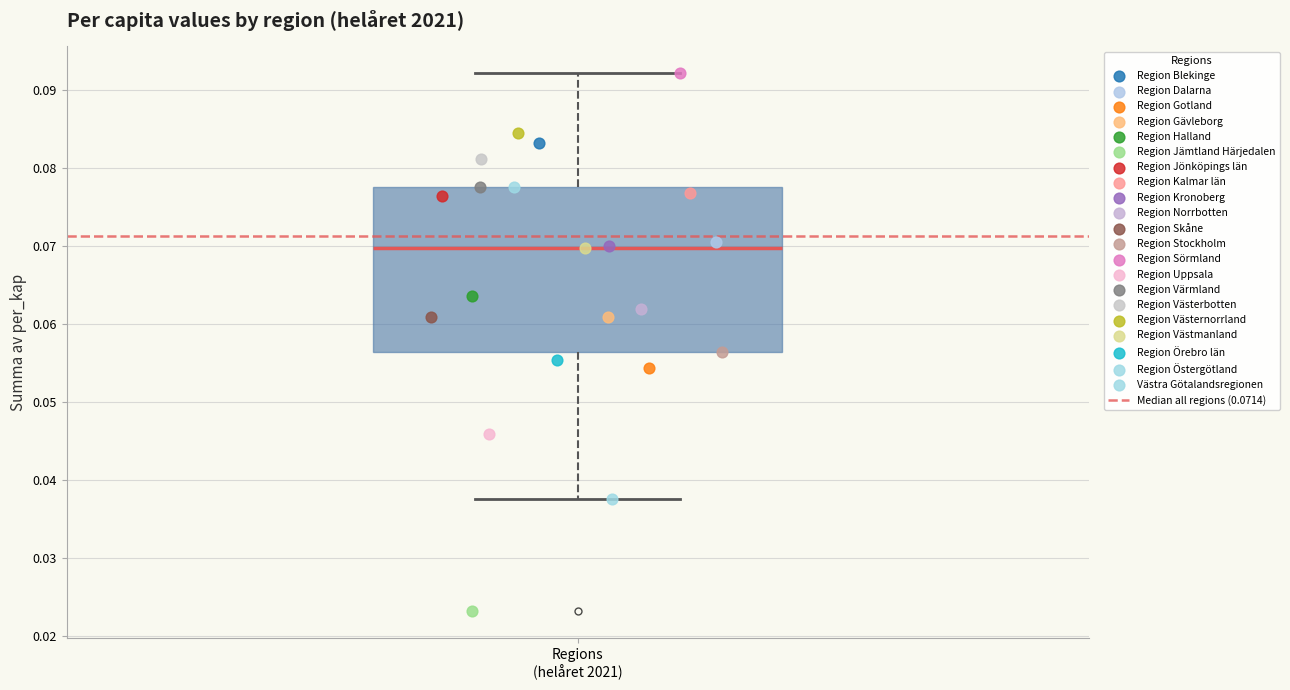

Where is the upper edge of the box for Regions (helåret 2021) on the y-axis? The values are not printed on the chart, so give them approximately, as read against the axis.

0.078